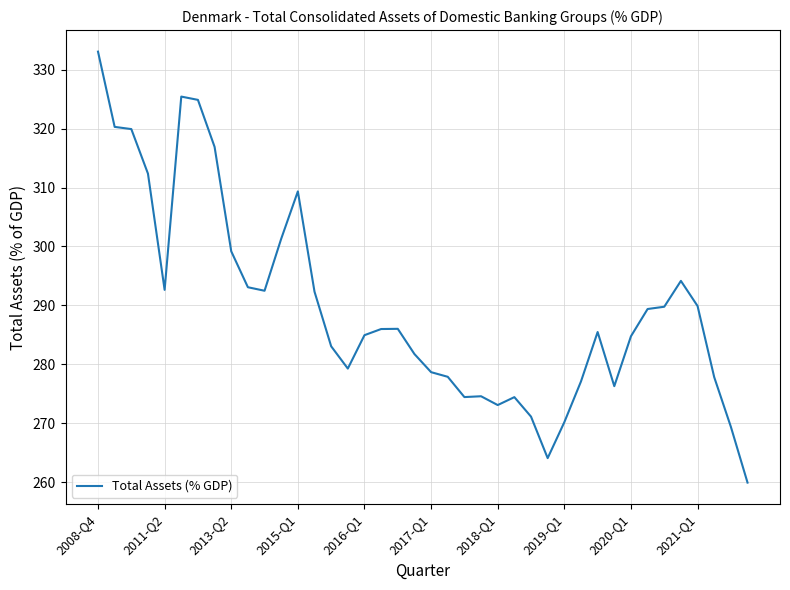

What is the difference between the maximum and minimum values?

73.1